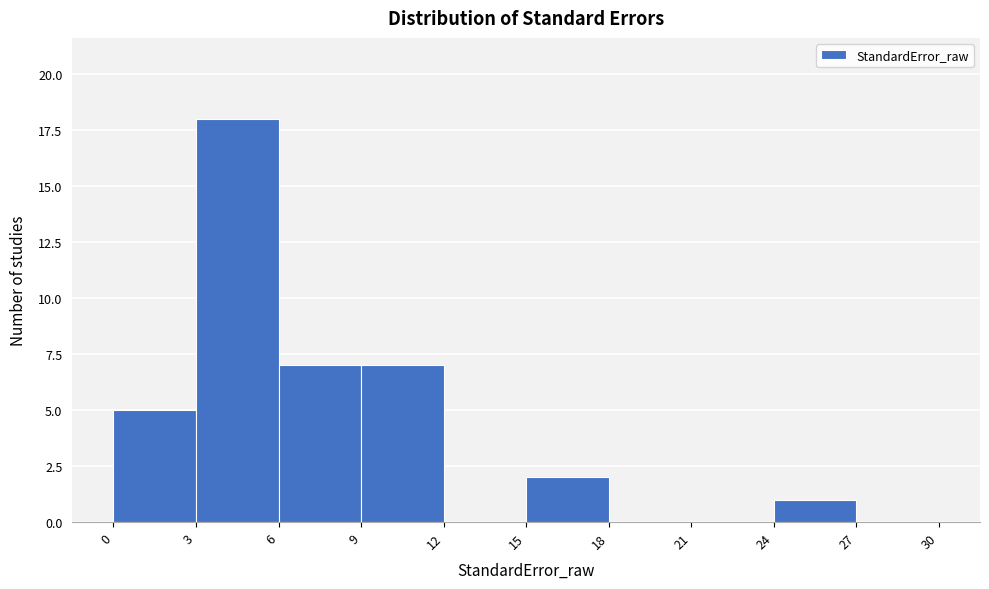

Reading left to right, list every bar in this chart as the range it spans on the x-axis followed by its height. The values are not printed on the chart, so give them approximately, as read against the axis.

0 to 3: 5
3 to 6: 18
6 to 9: 7
9 to 12: 7
12 to 15: 0
15 to 18: 2
18 to 21: 0
21 to 24: 0
24 to 27: 1
27 to 30: 0